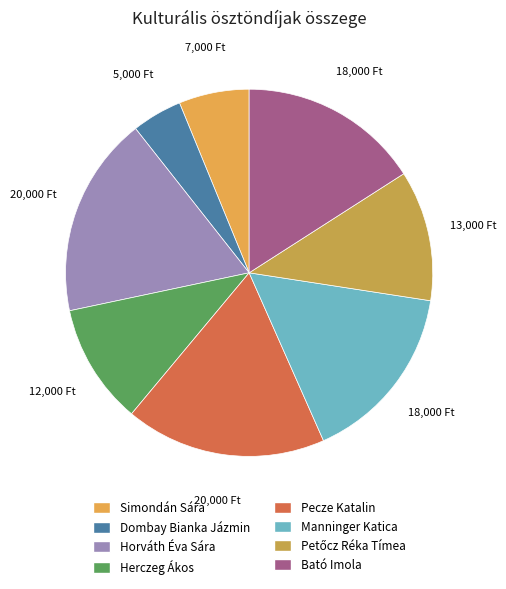

Does any single category account for the majority?

No